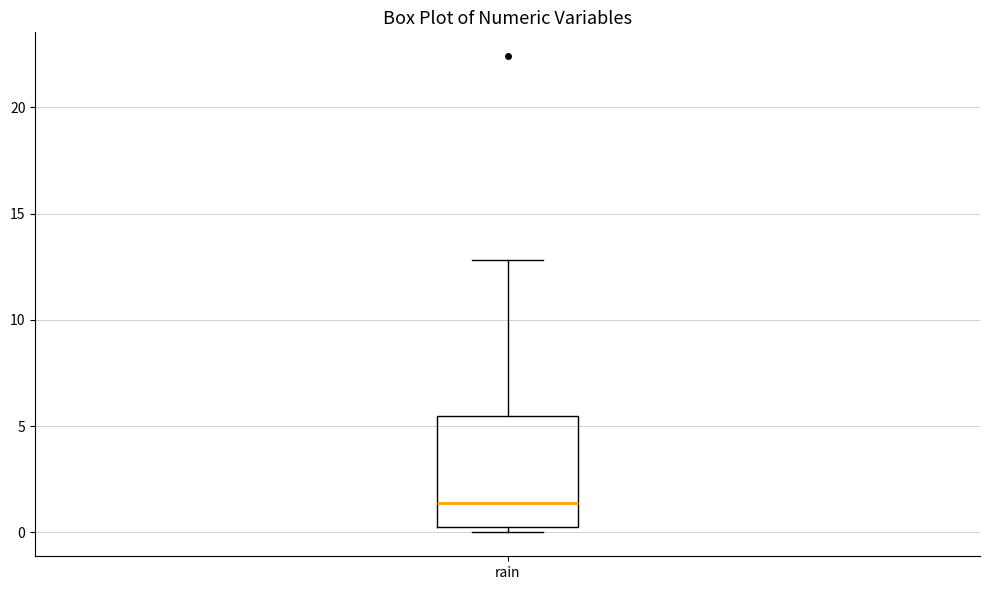

Transcribe this box plot: give where the median line is, the range the box spans, and where the two whiskers end, as read against the y-axis. The values are not printed on the chart, so give them approximately, as read against the axis.

median 1.5, box 0.5 to 5.5, whiskers 0.0 to 13.0